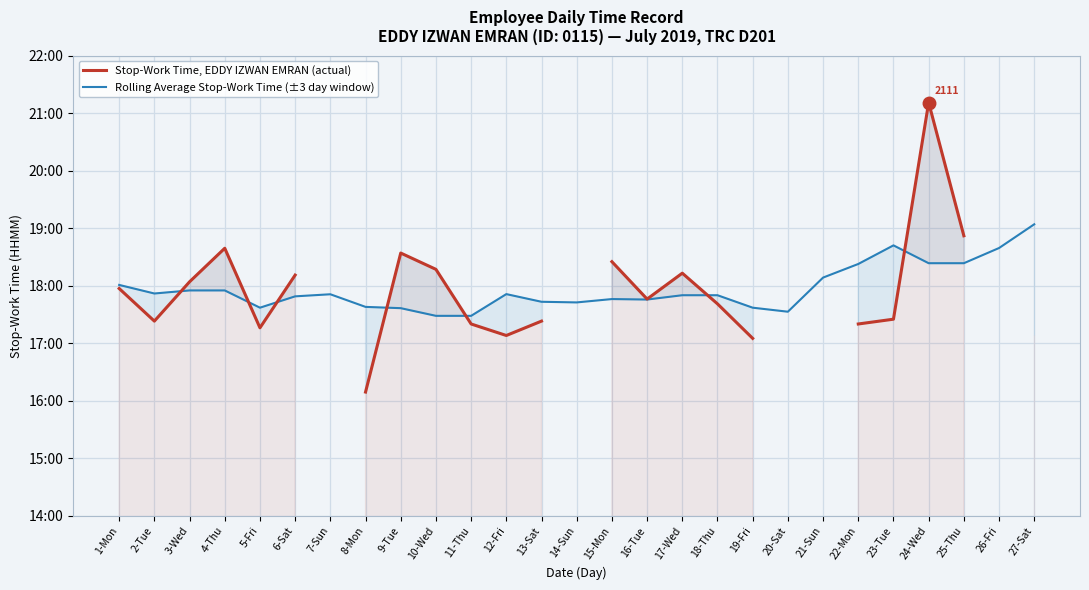

Which series has the largest range (max minus min)?

Stop-Work Time, EDDY IZWAN EMRAN (actual)